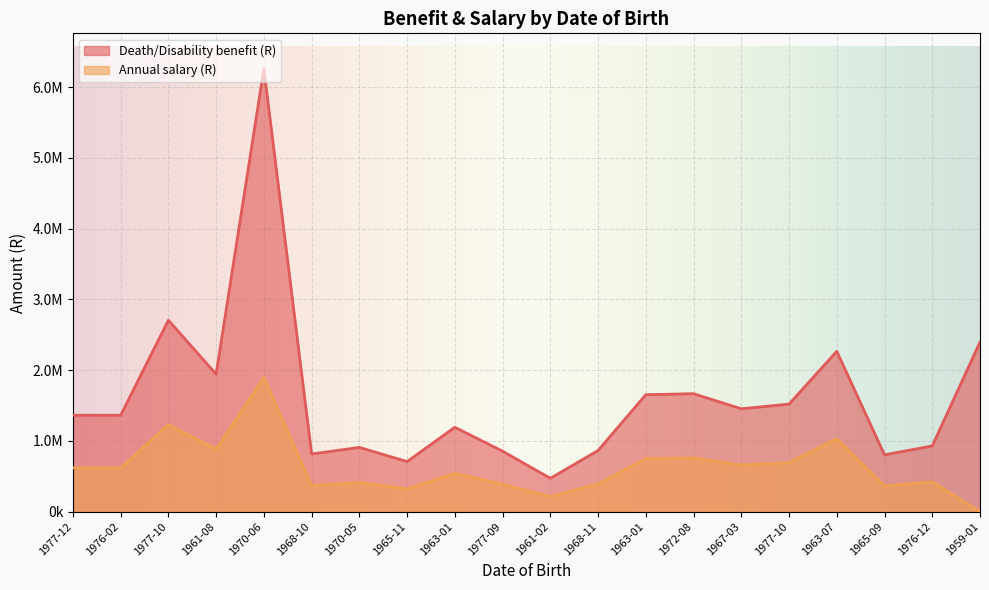

List the labels in order of Death/Disability benefit (R) value, smallest first.

1961-02, 1965-11, 1965-09, 1968-10, 1977-09, 1968-11, 1970-05, 1976-12, 1963-01, 1976-02, 1977-12, 1967-03, 1977-10, 1963-01, 1972-08, 1961-08, 1963-07, 1959-01, 1977-10, 1970-06